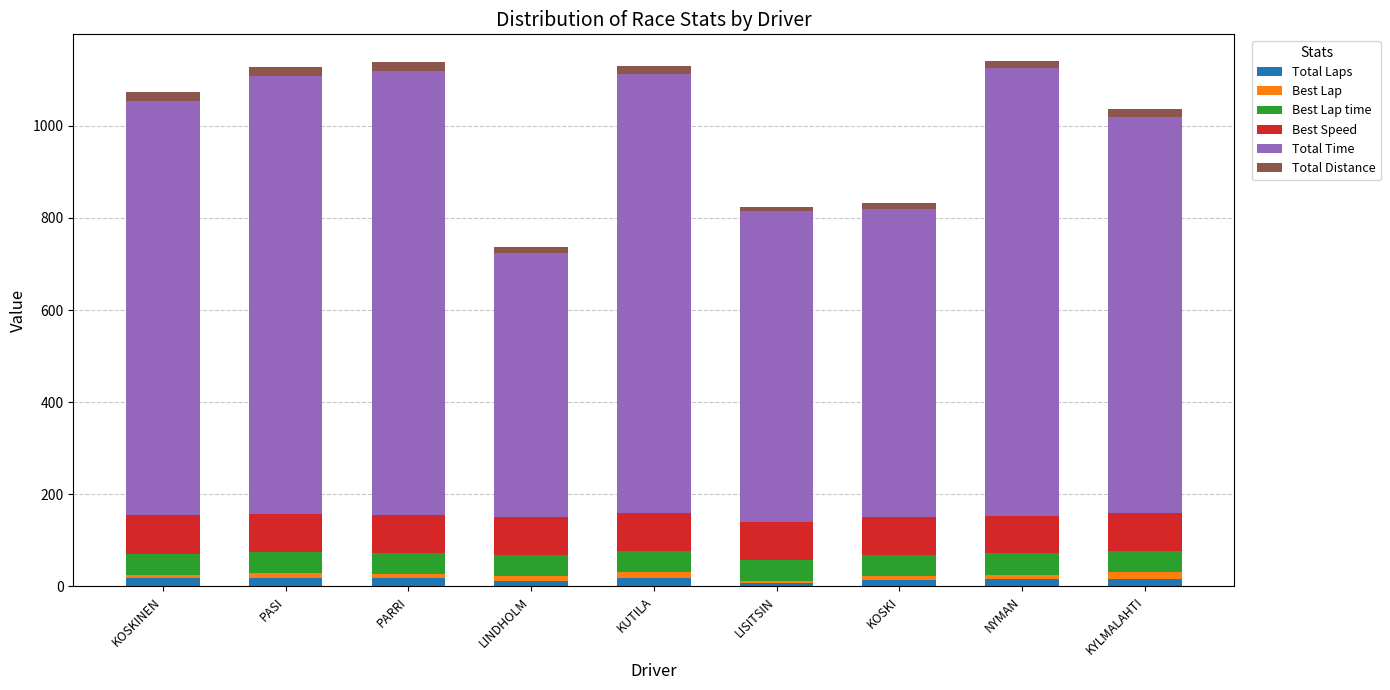

What is the sum of all Total Laps values?

136.0